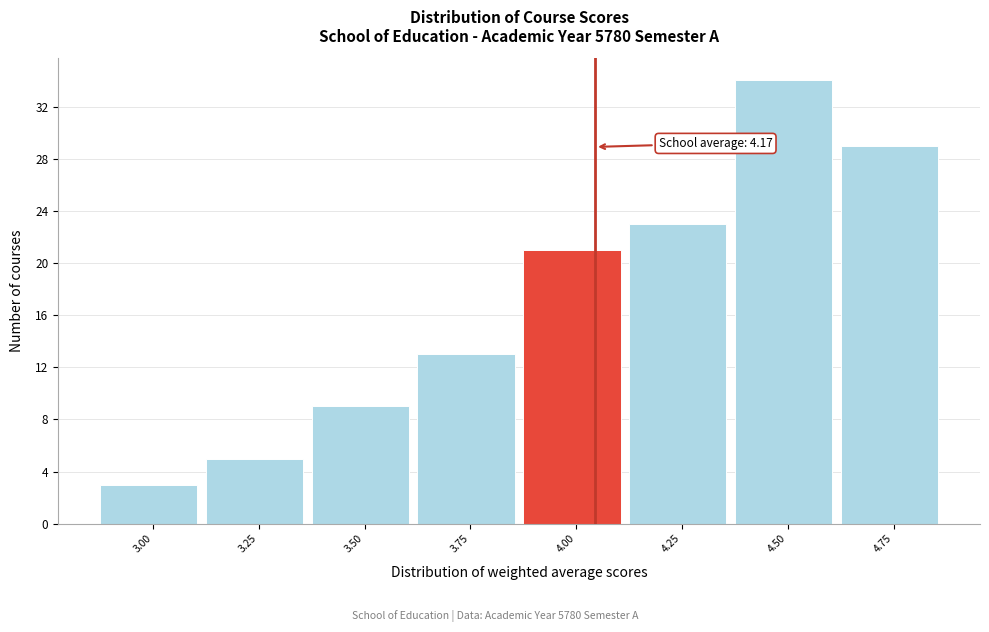

Reading left to right, what are all the values shown in this chart?

3.00=3	3.25=5	3.50=9	3.75=13	4.00=21	4.25=23	4.50=34	4.75=29